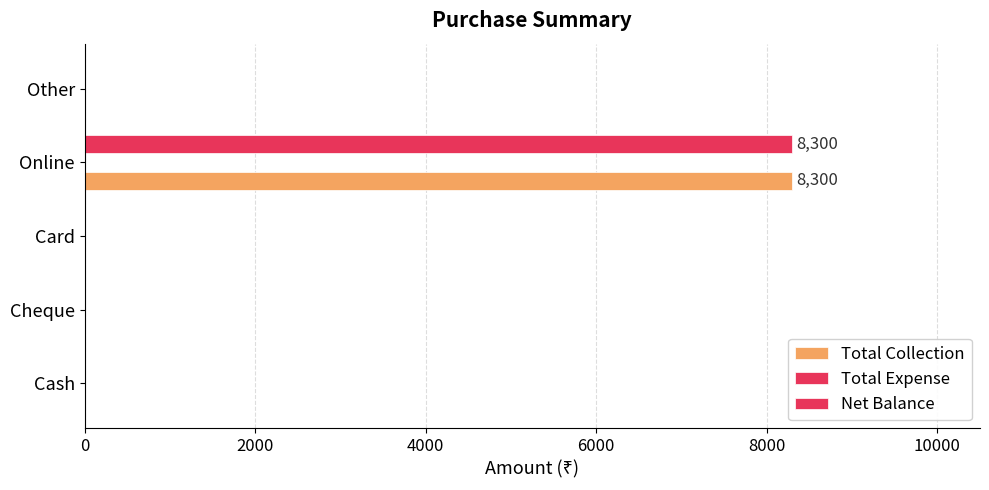

How many categories are shown in the chart?

5